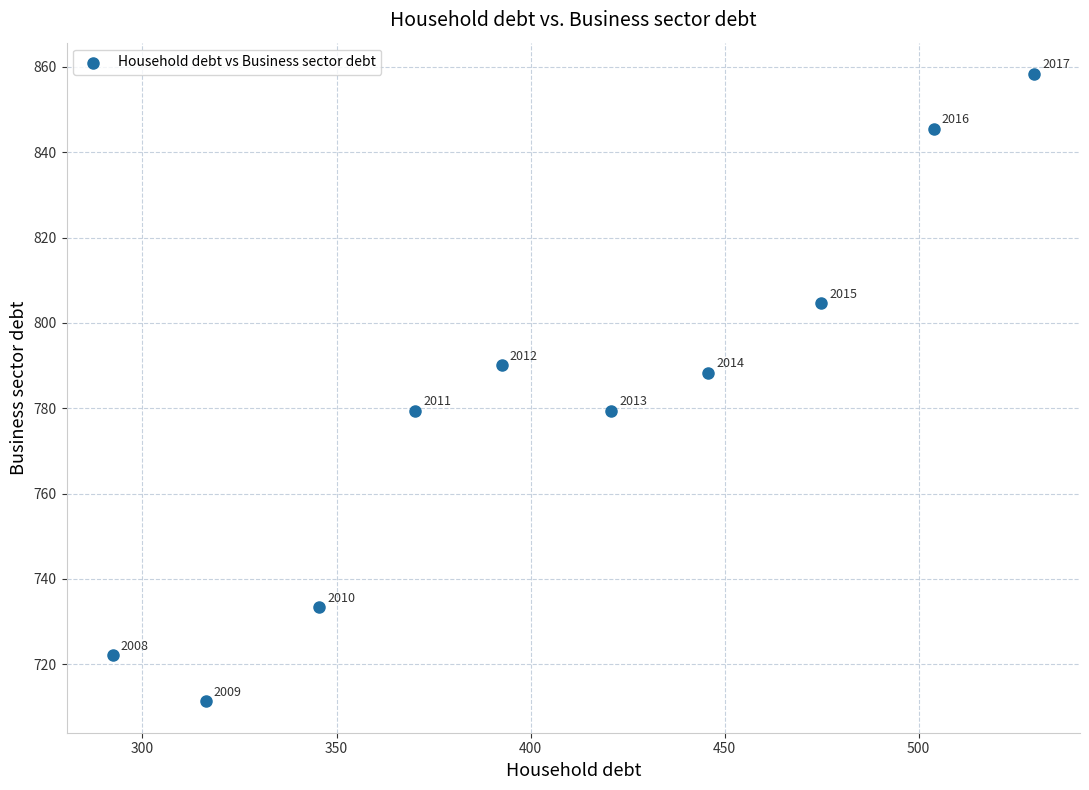

What is the average Y value?

781.2